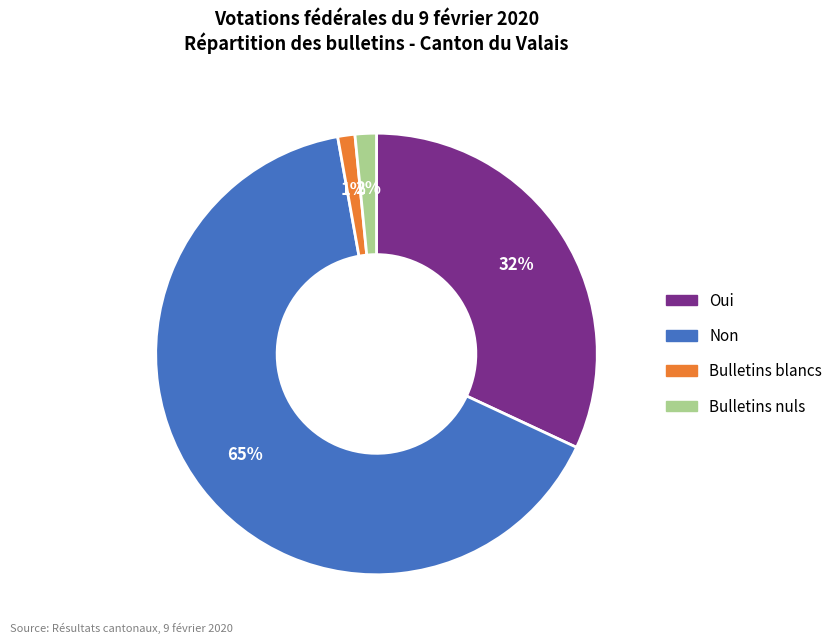

Which category accounts for the majority?

Non